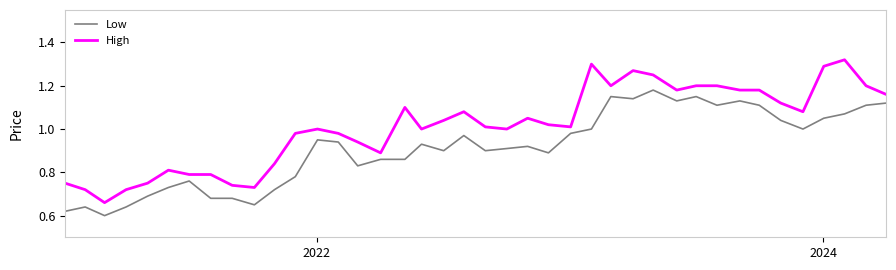

True or false: Low and High cross at least once.

False